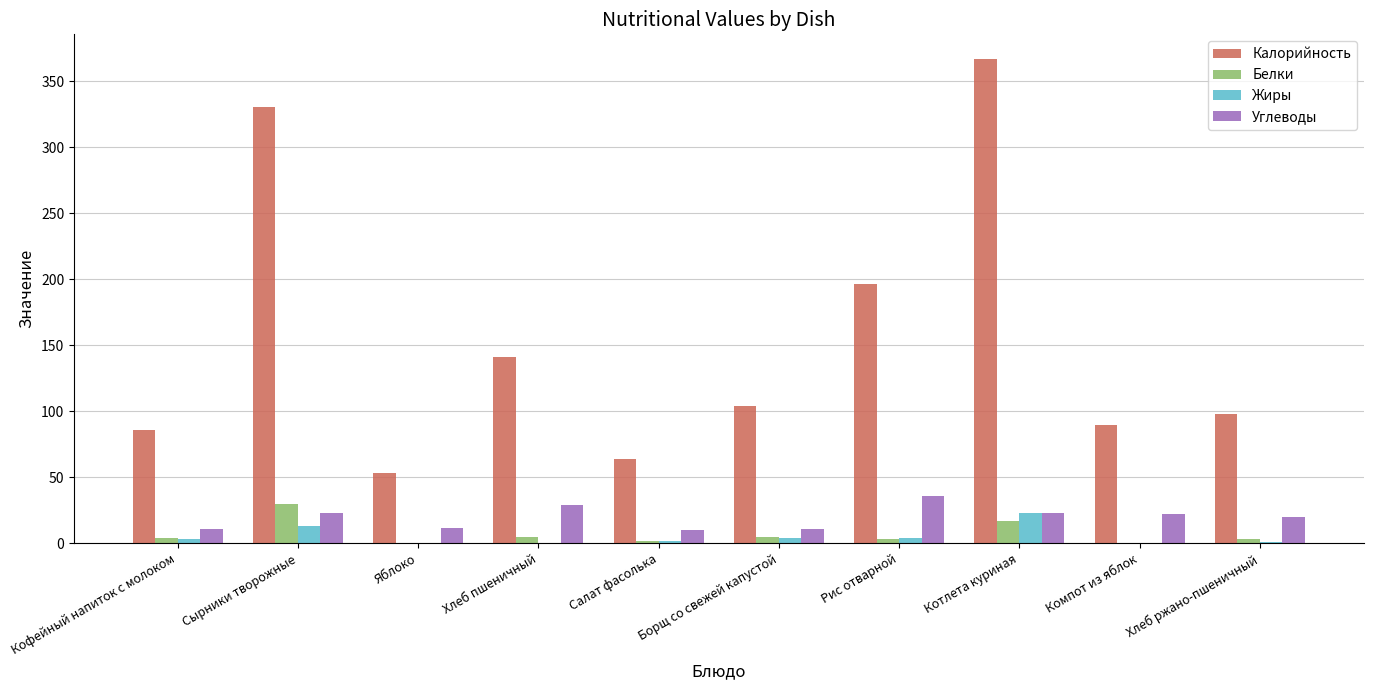

How many groups of bars are there?

10